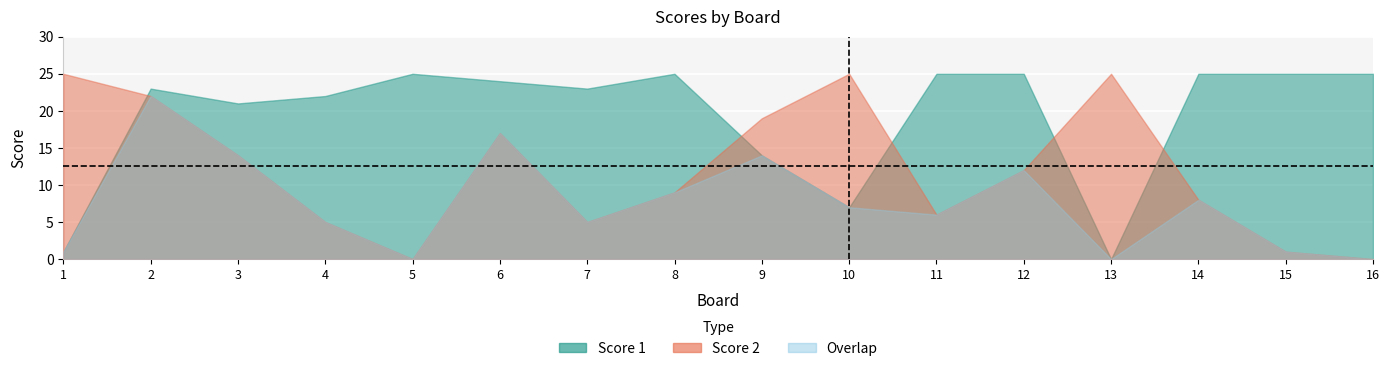

In Score 1, how many points are lower than both neighbors (excluding endpoints)?

4